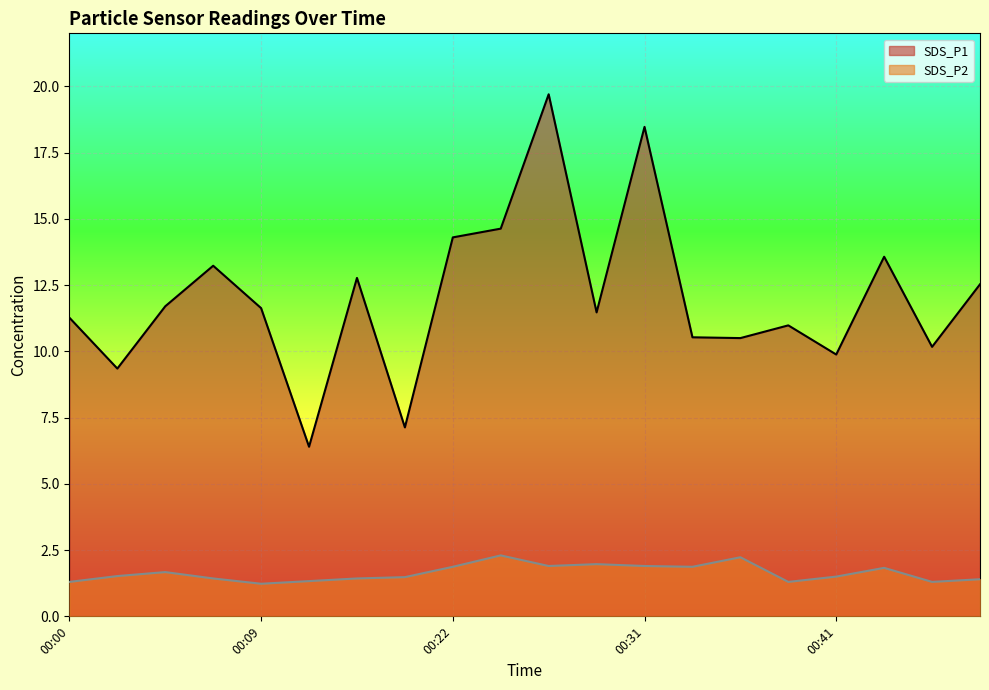

What is the value of the SDS_P1 point at the 14th from the left?

10.5